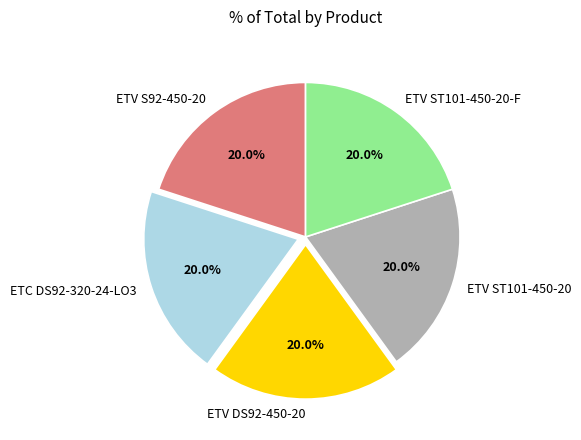

Does ETV ST101-450-20-F represent more than half of the total?

No